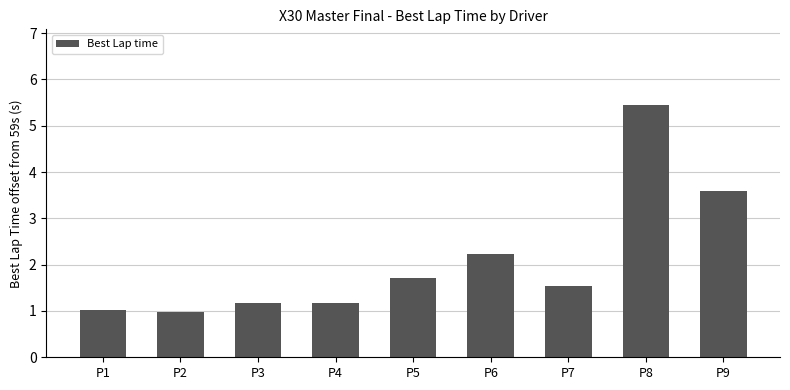

Where is the data nearest to the value 3?

P9